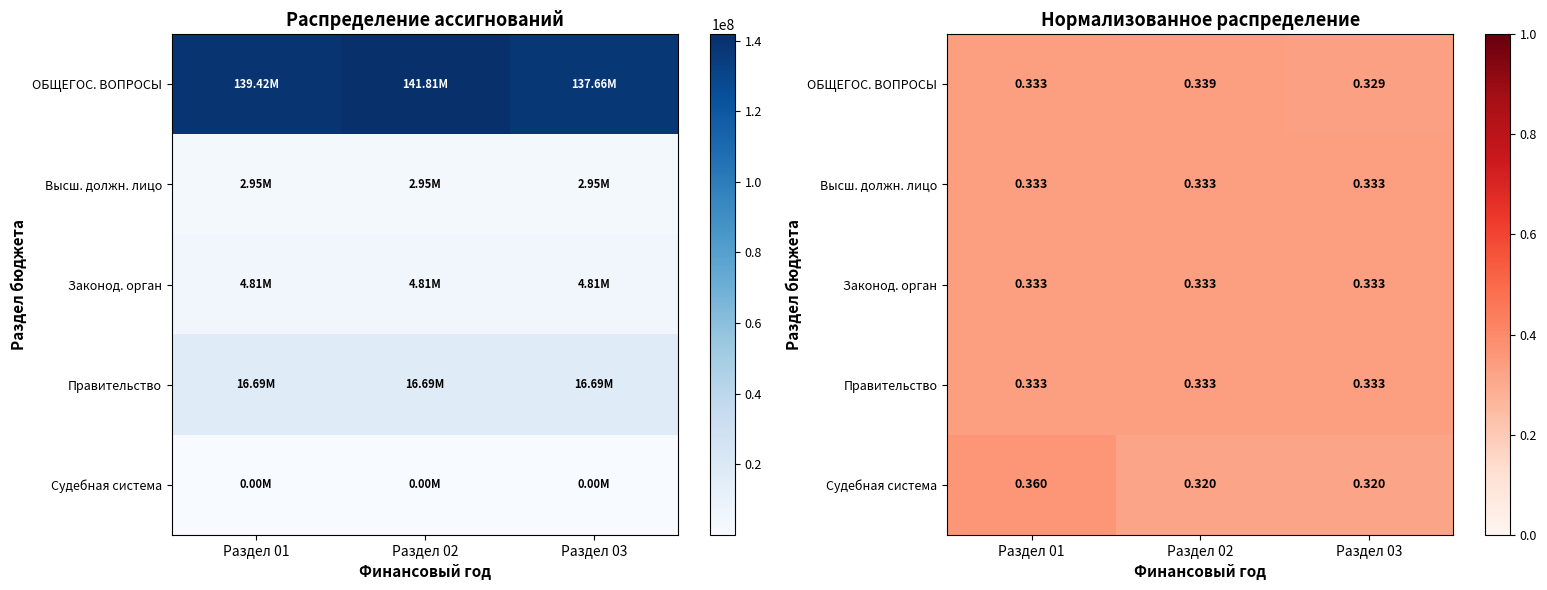

Is it true that ОБЩЕГОС. ВОПРОСЫ equals 0.3 at Раздел 01?

True